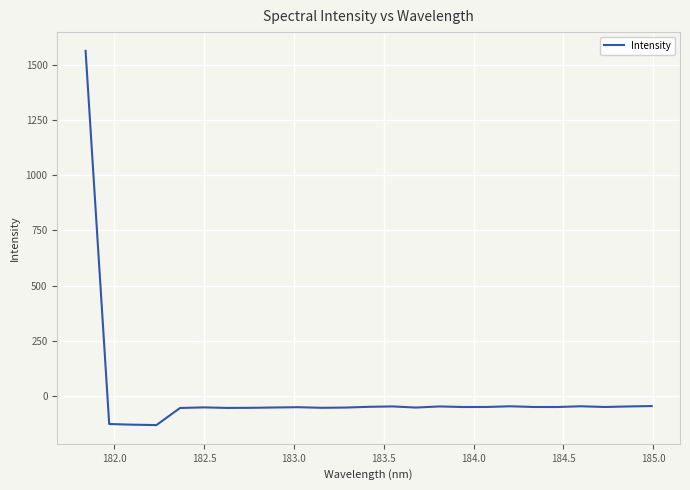

What is the smallest value displayed?

-131.5